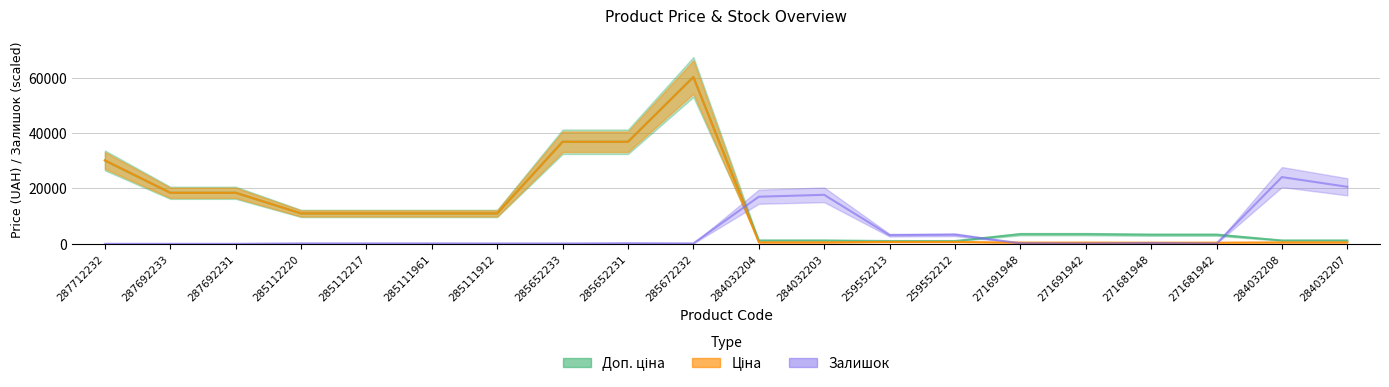

At which label is Доп. ціна closest to 30604?

287712232